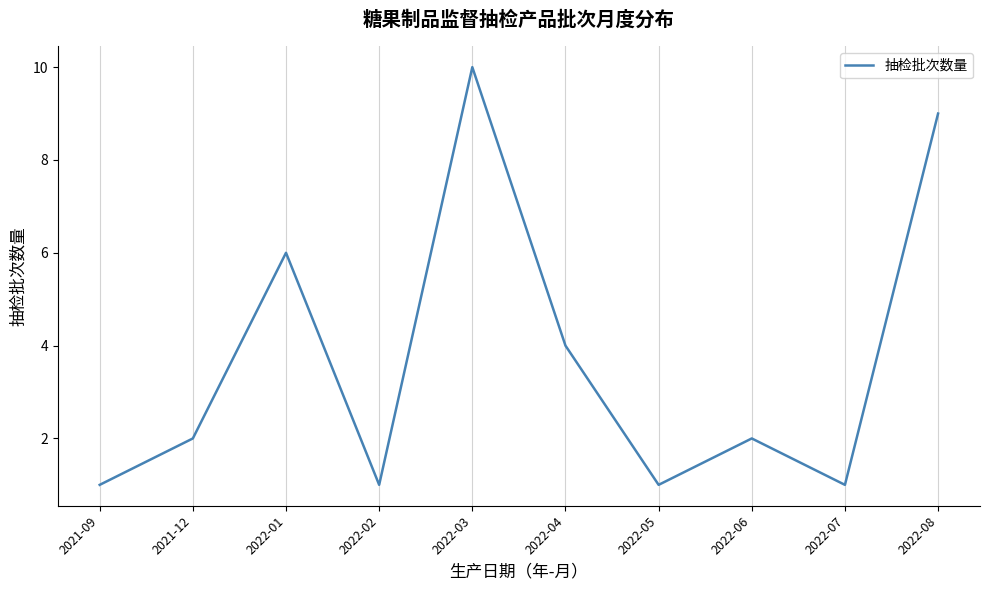

Count the values in the range 1 to 6.

8